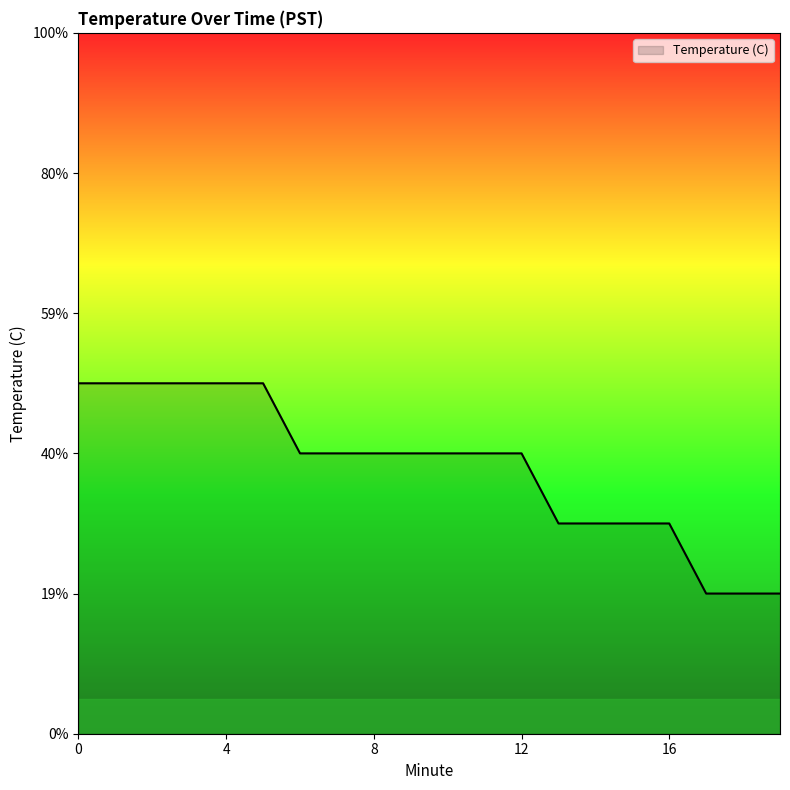

Does the chart display data point markers on the line(s)?

No